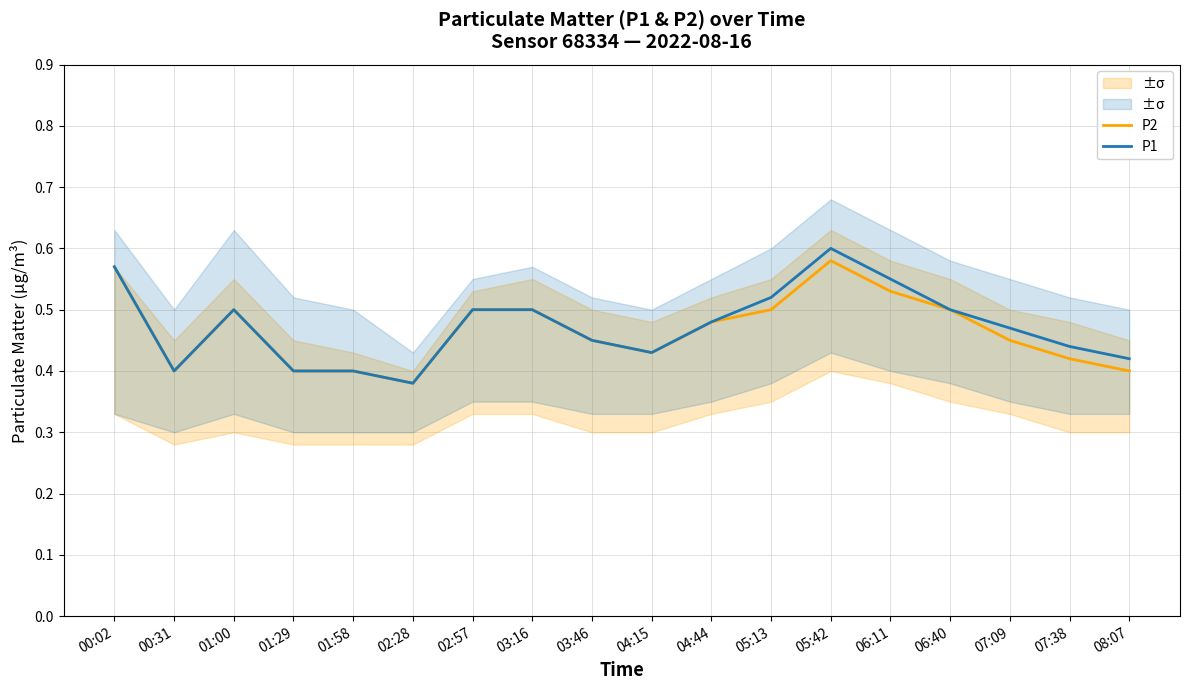

At how many categories does at least one series exceed 0?

18